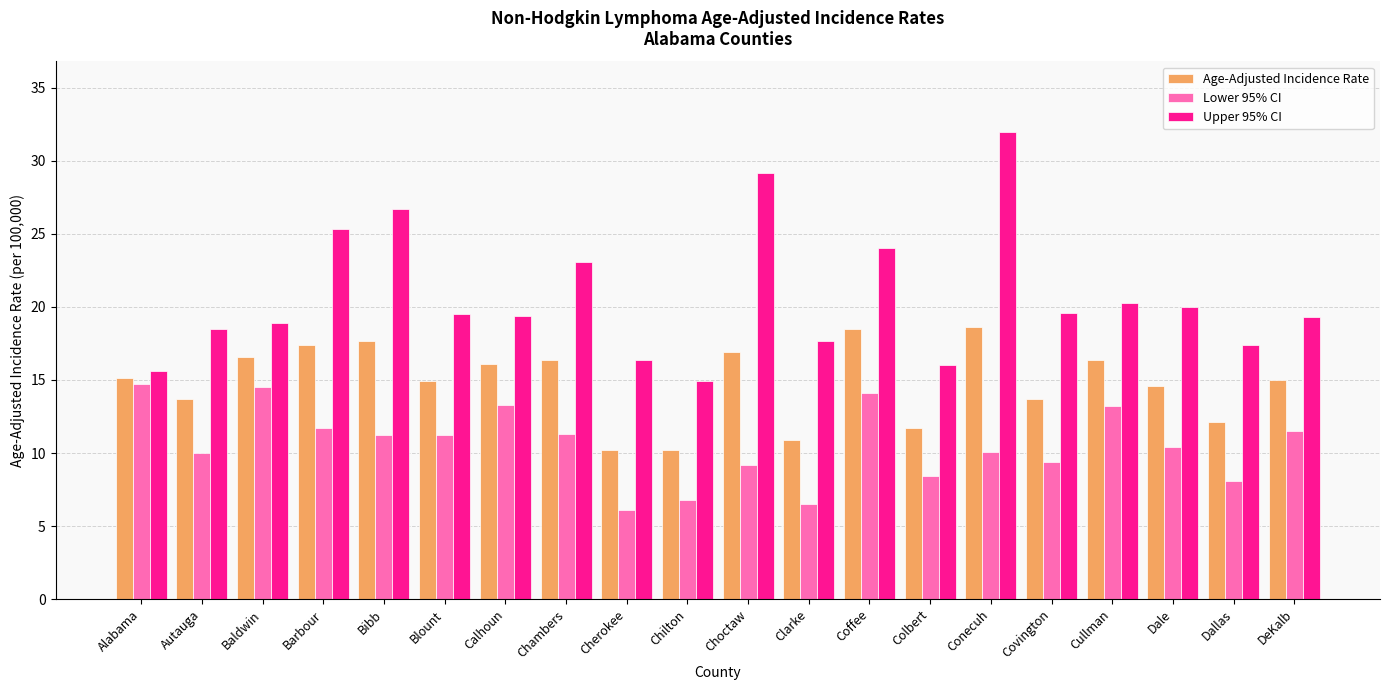

List the series in order of their overall mean, highest first.

Upper 95% CI, Age-Adjusted Incidence Rate, Lower 95% CI